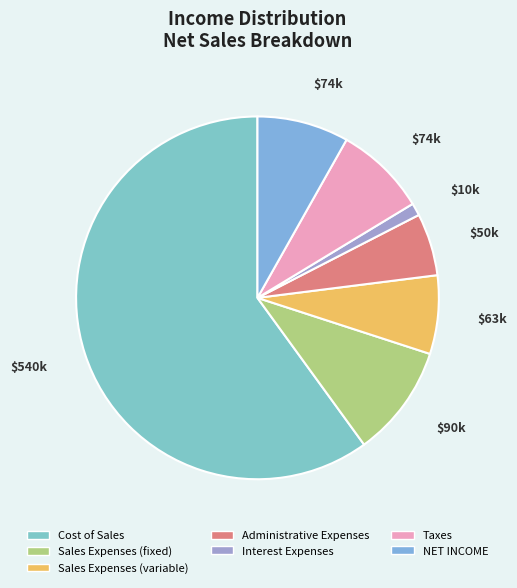

Which slice is the smallest?

Interest Expenses